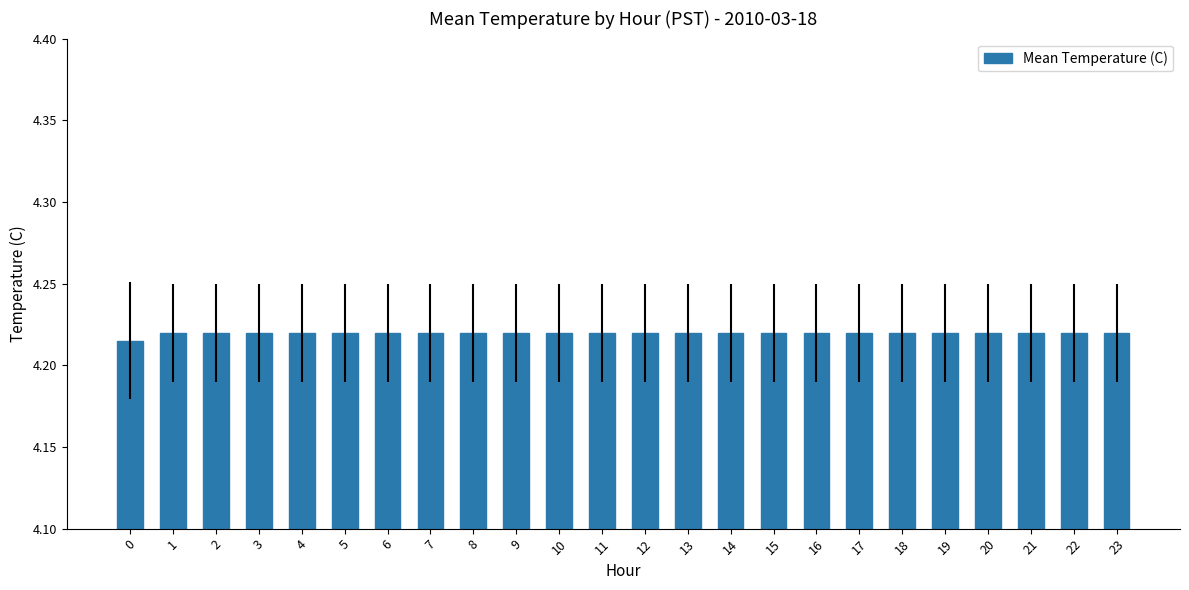

True or false: the data shows 5.6 at 14.

False